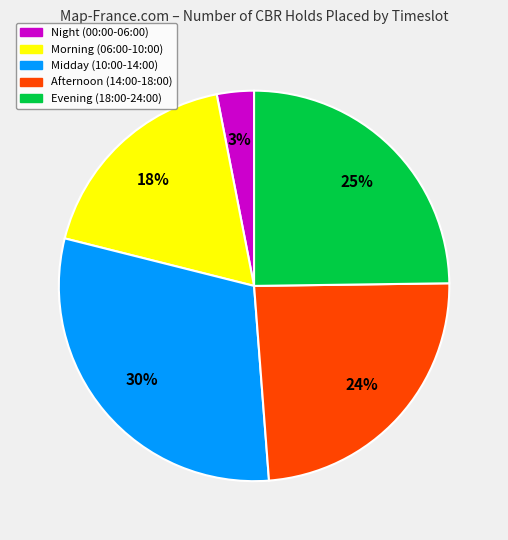

Is there any slice that represents more than half of the pie?

No